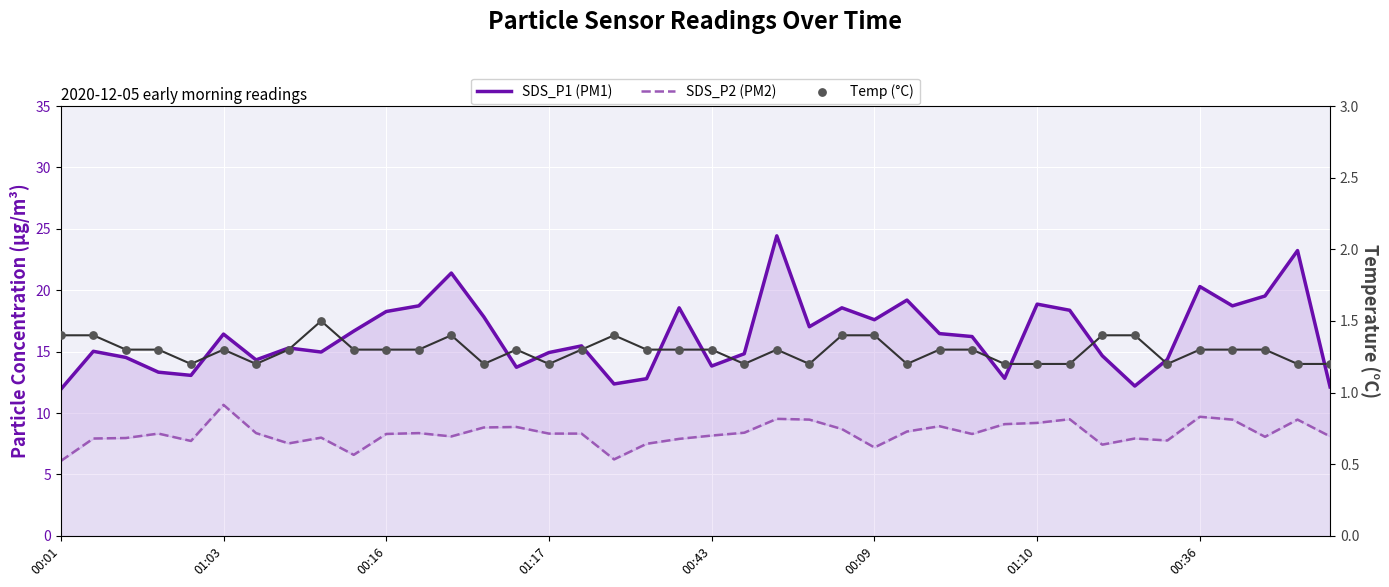

What is the total value across all series at 00:09?

26.2